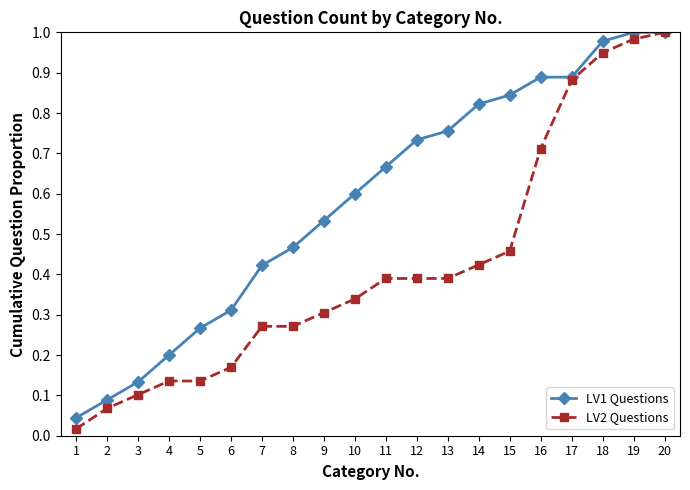

Which category has the lowest value across all series?

1